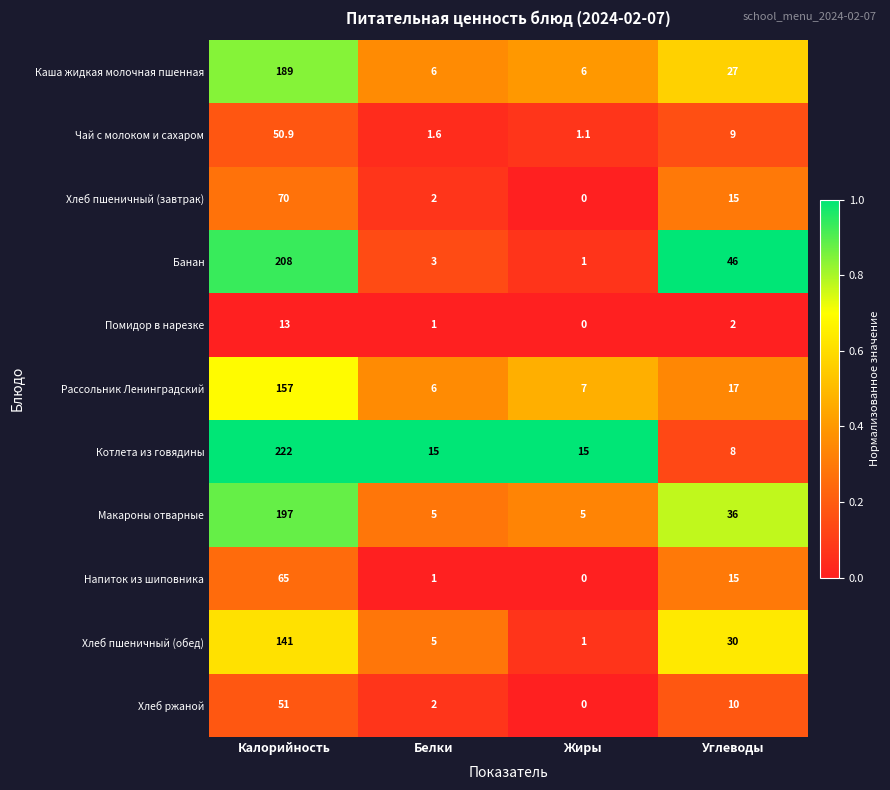

Which label corresponds to the smallest value in the chart?

Жиры